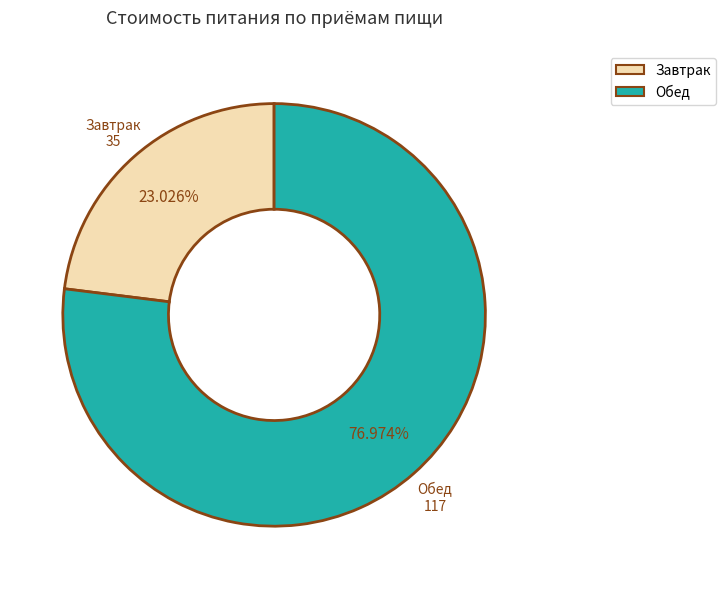

How many segments does this pie chart have?

2